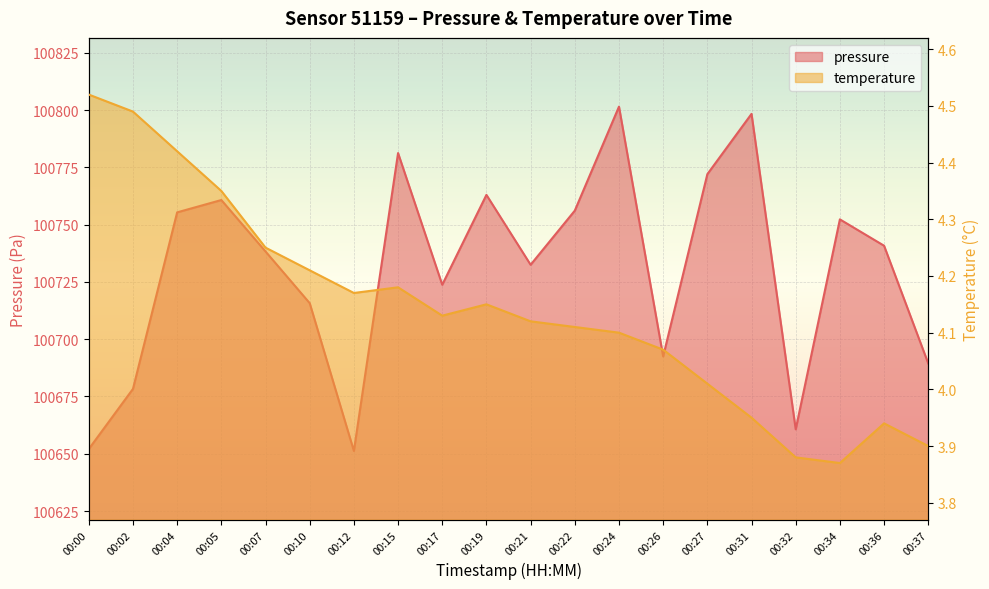

What is the total value across all series at 00:05?

100765.1